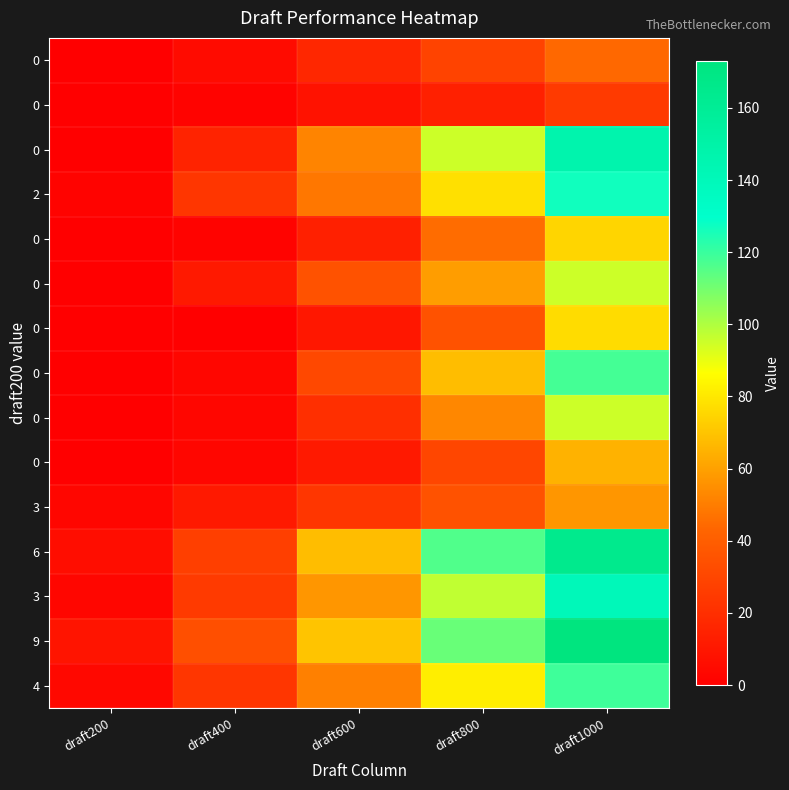

At which category is the sum across all series the highest?

draft1000